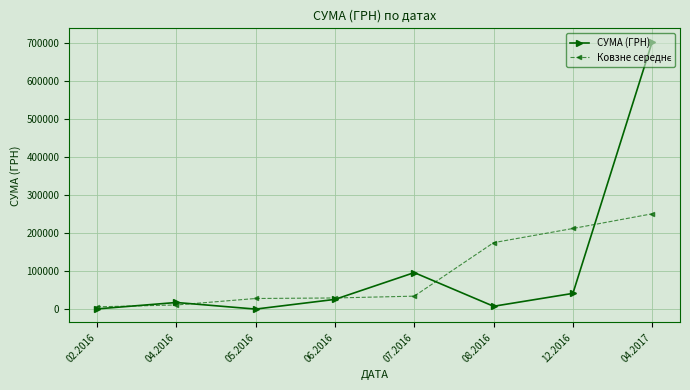

What is the maximum value shown in the chart?

703909.0